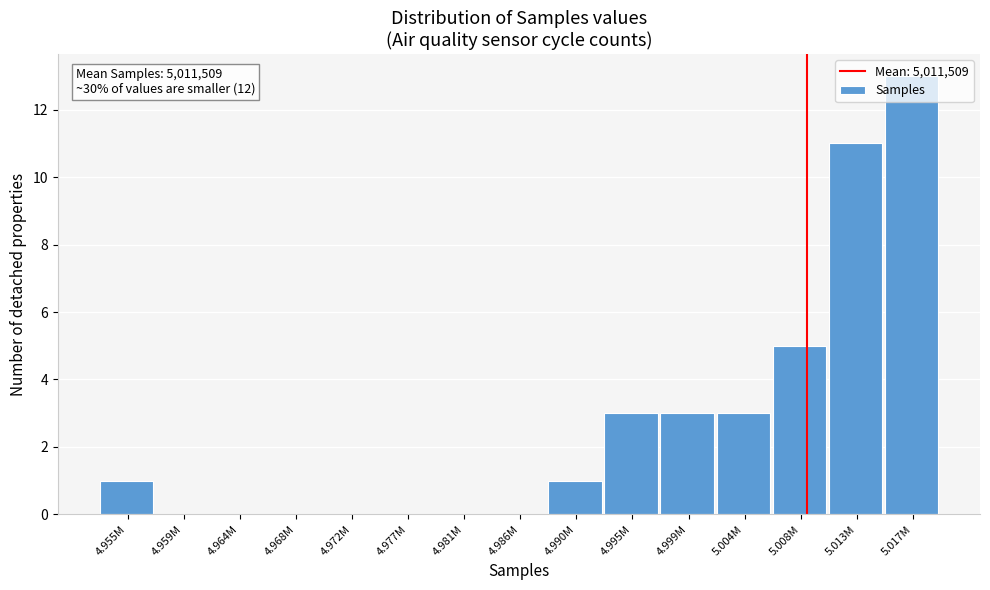

What is the greatest value displayed?

13